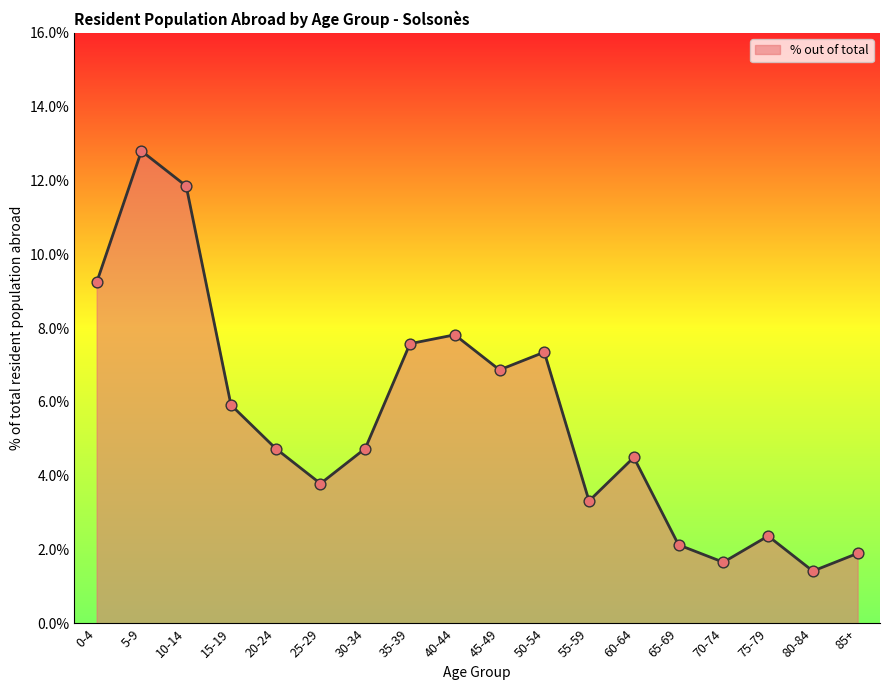

Which has a higher value, 35-39 or 85+?

35-39